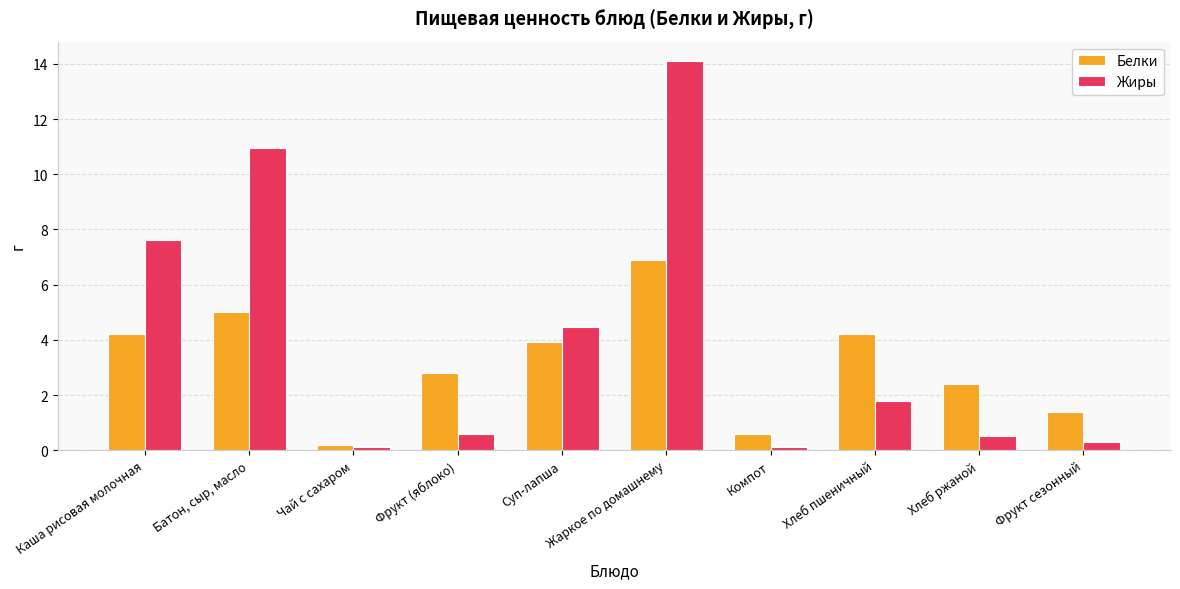

How many groups of bars are there?

10